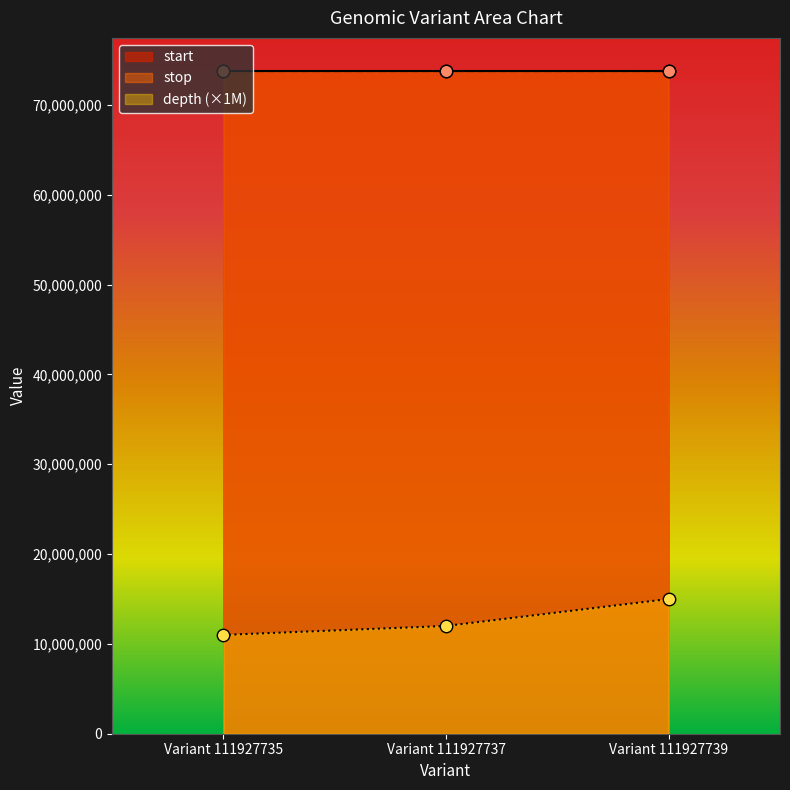

At how many categories does at least one series exceed 33568933?

3